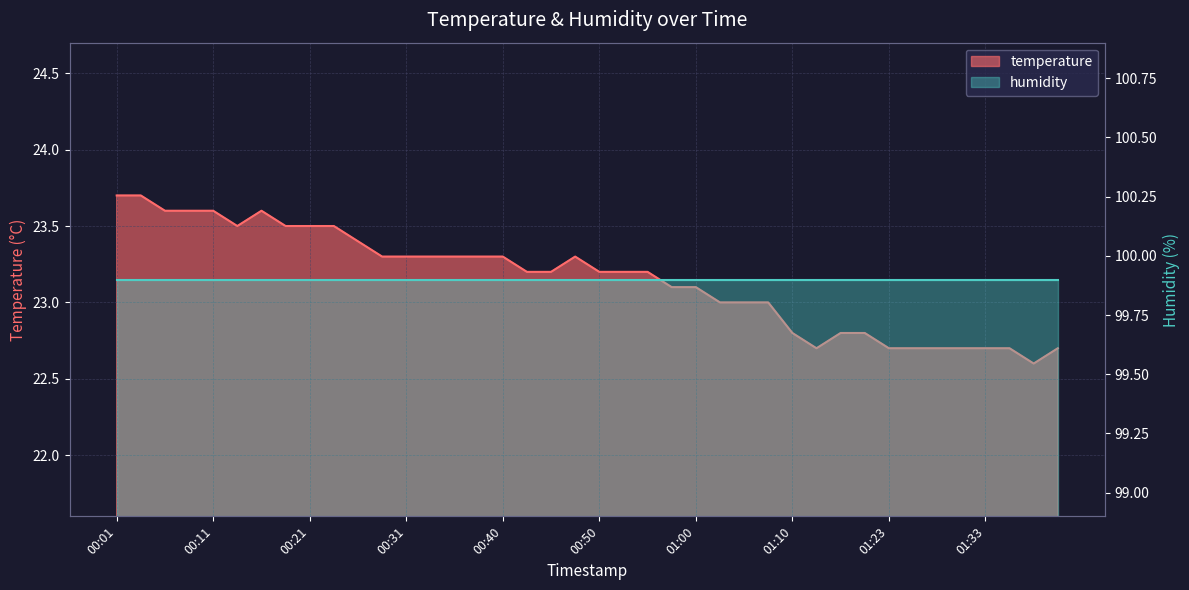

Where is the first local maximum?

00:16